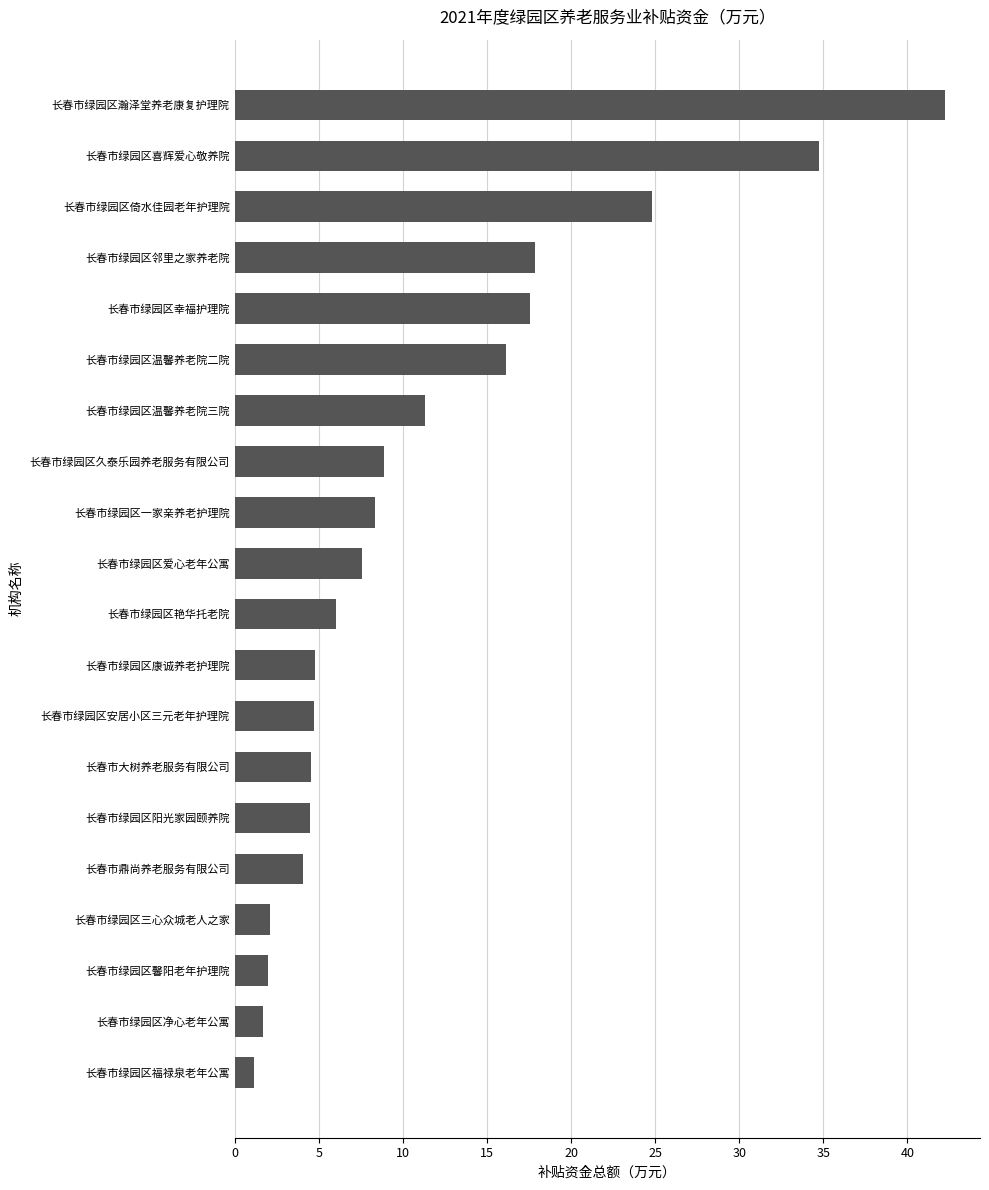

What is the average value?

11.3